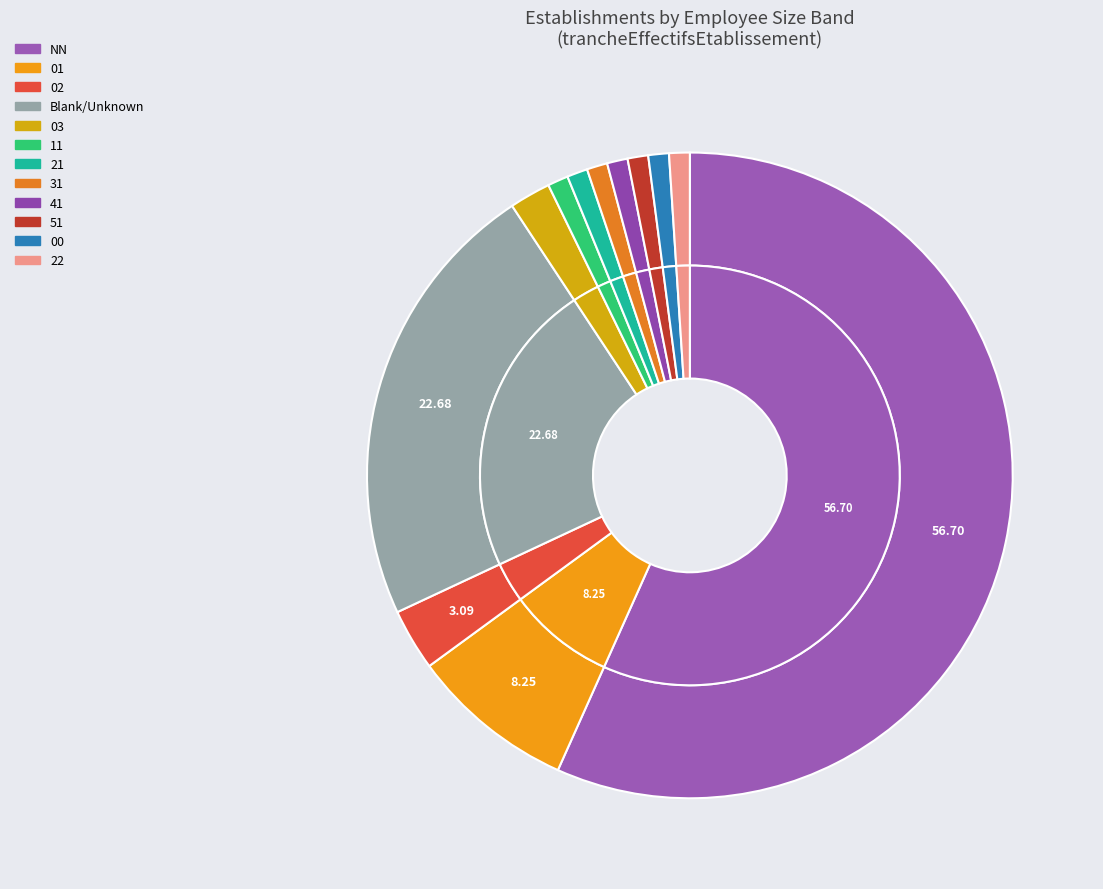

What percentage is the 00 slice, to the nearest percent?

1%